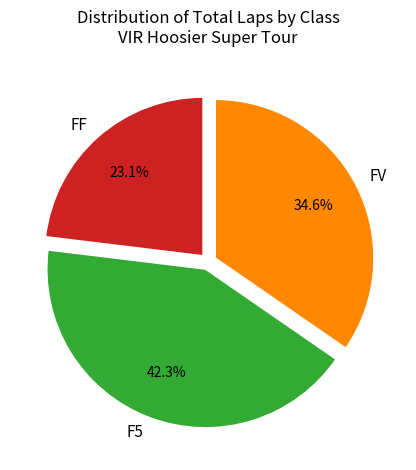

Which slice is the smallest?

FF